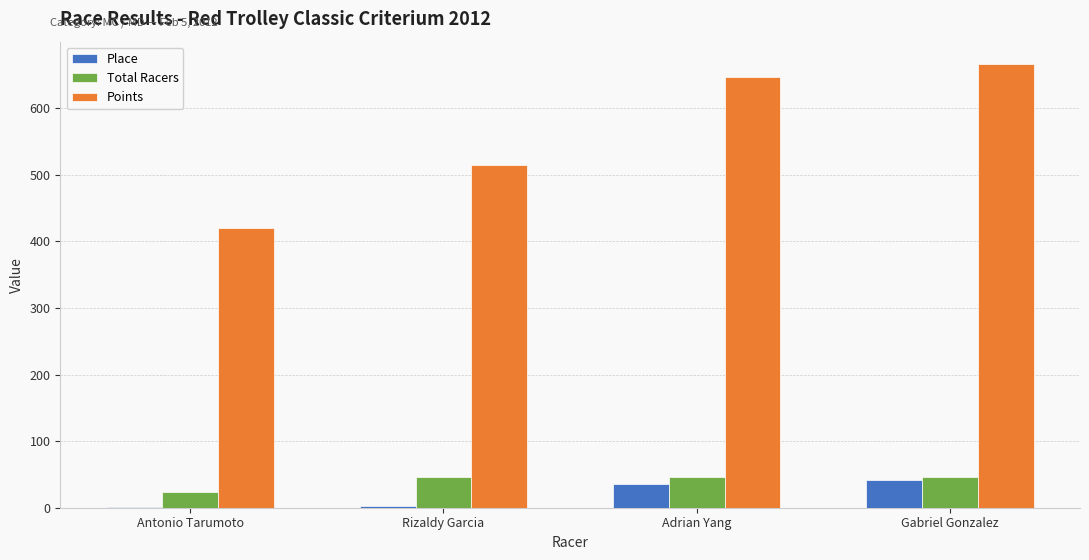

Which label corresponds to the largest value in the chart?

Gabriel Gonzalez